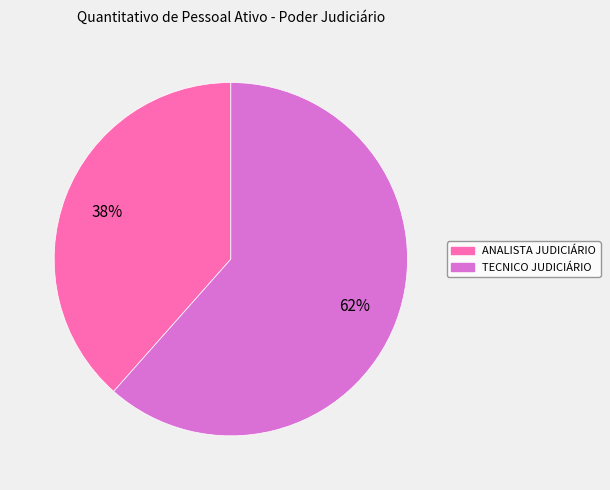

Is there a majority slice in this chart?

Yes